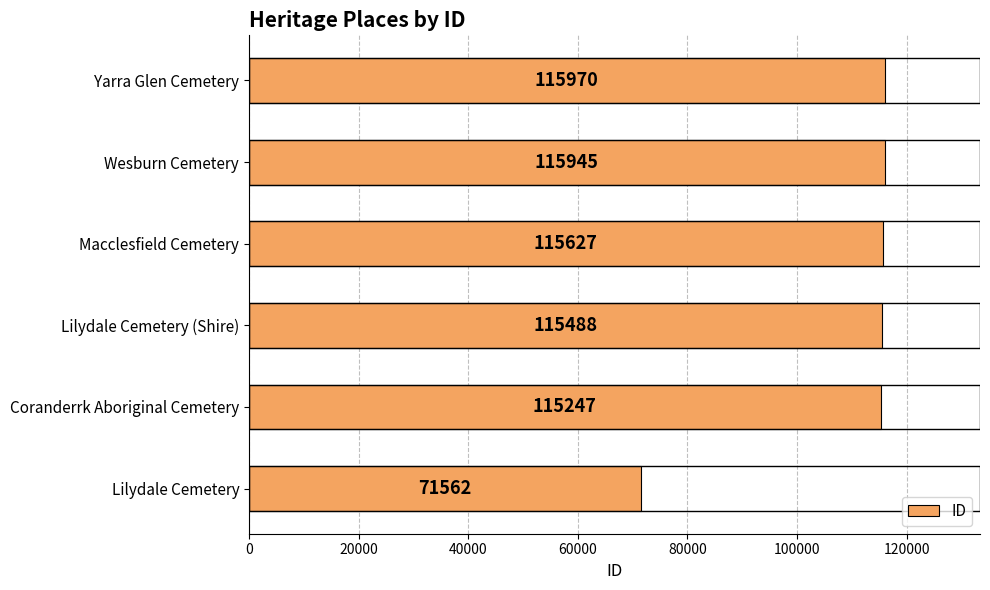

What is the greatest value displayed?

115970